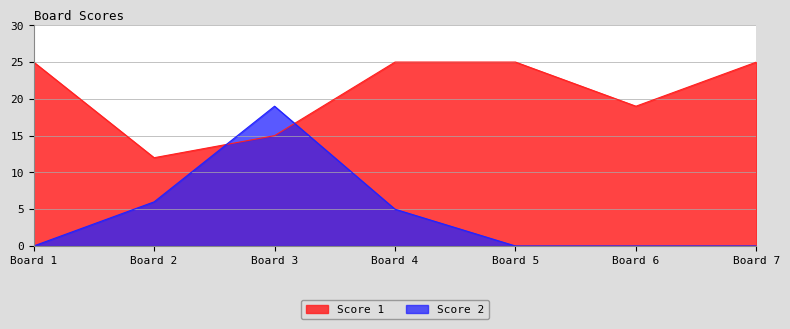

The Score 2 series shows -11 at Board 7. True or false?

False